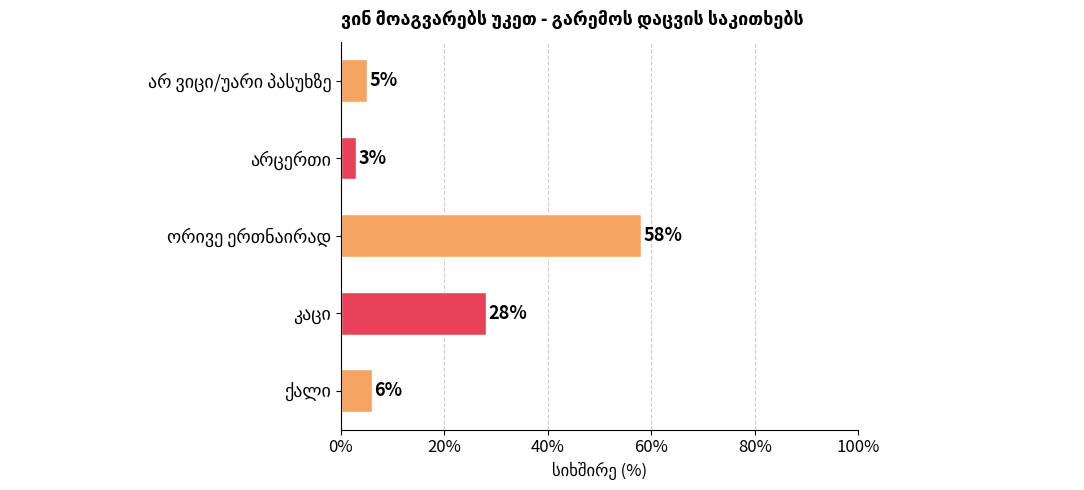

What is the difference between the second highest and minimum values?

25